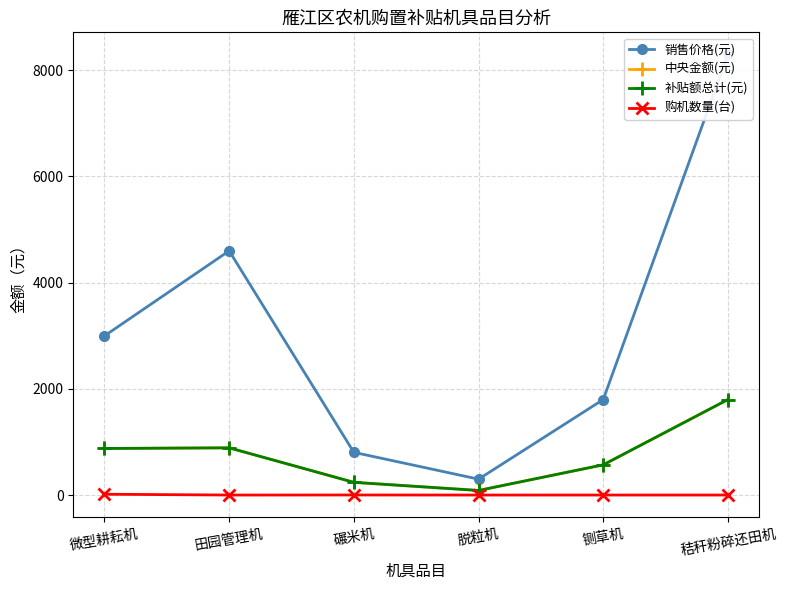

List the labels in order of 购机数量(台) value, largest first.

微型耕耘机, 碾米机, 田园管理机, 脱粒机, 铡草机, 秸秆粉碎还田机